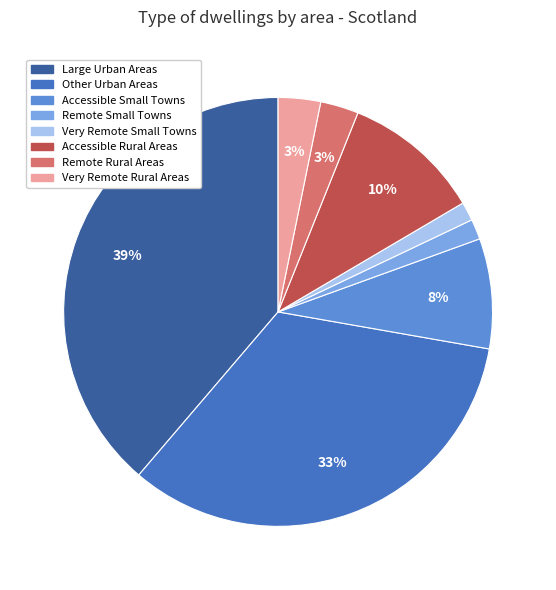

To the nearest percent, what portion does Remote Rural Areas represent?

3%